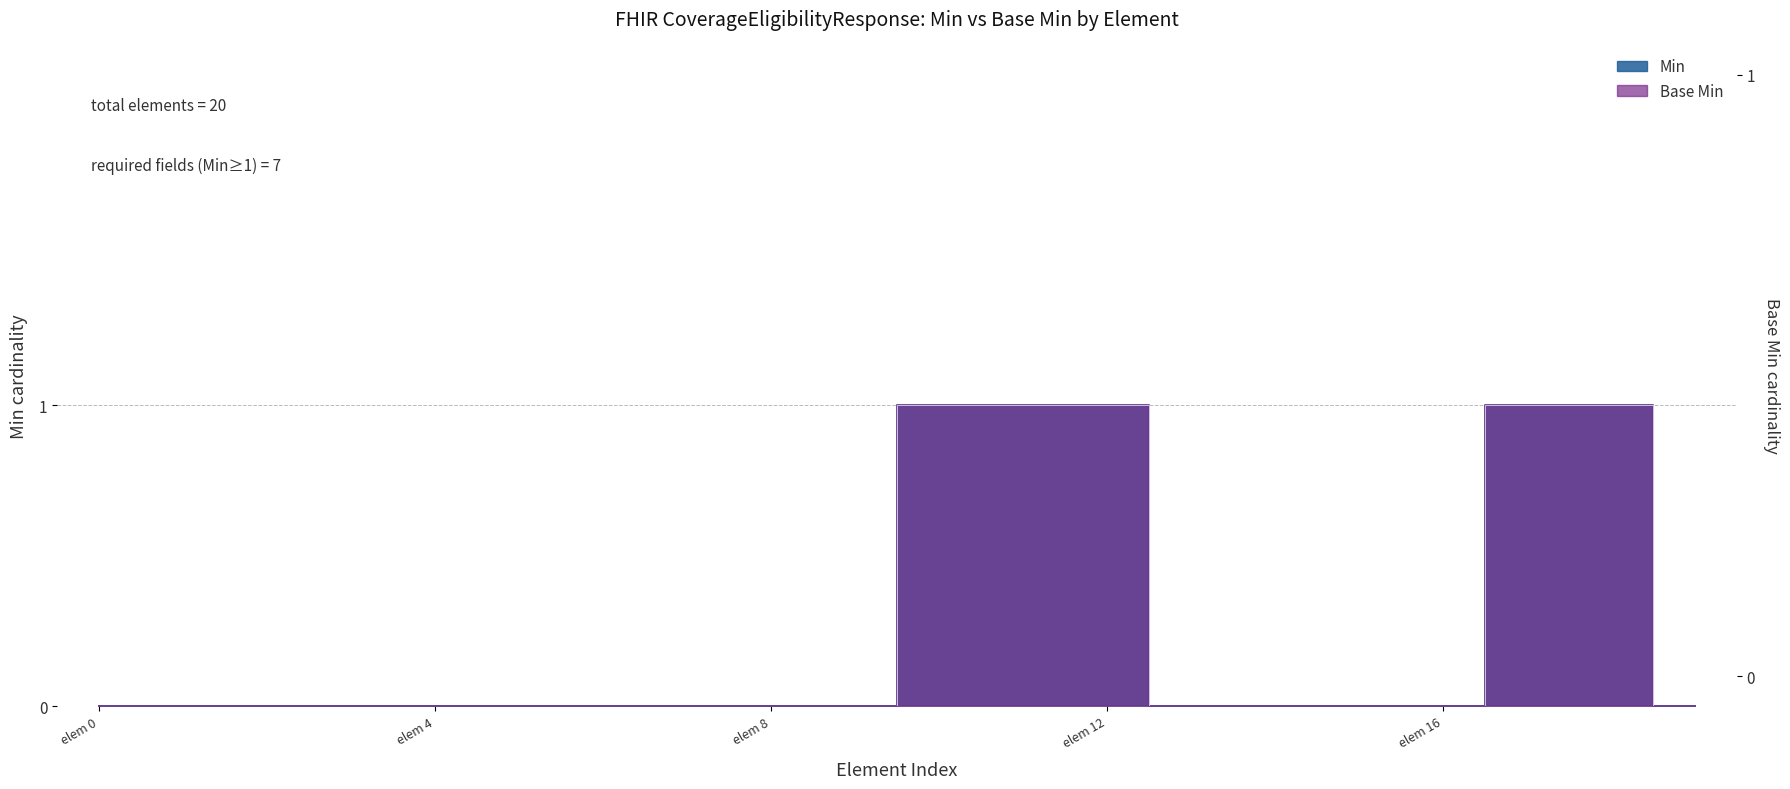

True or false: Min has more than 2 interior local peaks.

False